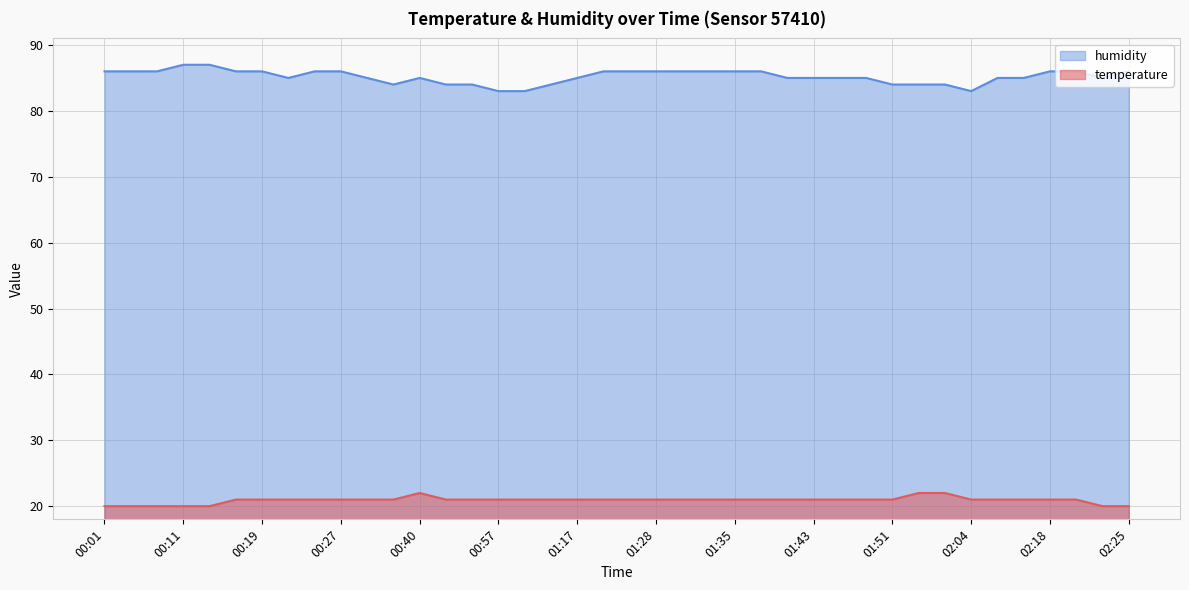

Reading left to right, what are all the values shown in this chart?

temperature: 20	20	20	20	20	21	21	21	21	21	21	21	22	21	21	21	21	21	21	21	21	21	21	21	21	21	21	21	21	21	21	22	22	21	21	21	21	21	20	20
humidity: 86	86	86	87	87	86	86	85	86	86	85	84	85	84	84	83	83	84	85	86	86	86	86	86	86	86	85	85	85	85	84	84	84	83	85	85	86	86	85	86